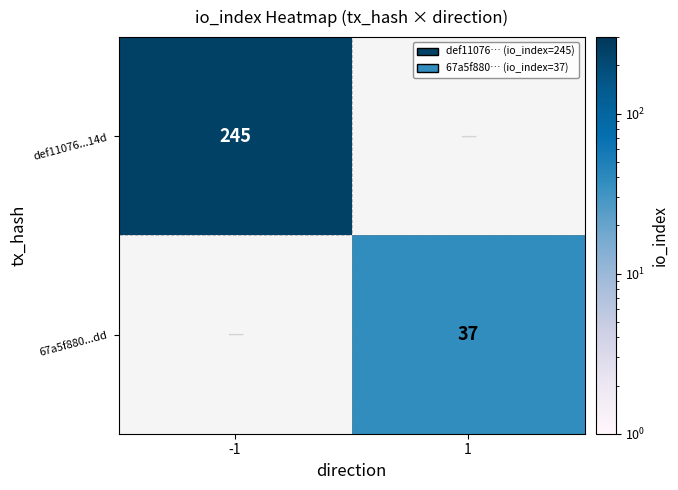

The value of 67a5f880...dd at 1 is 52. True or false?

False